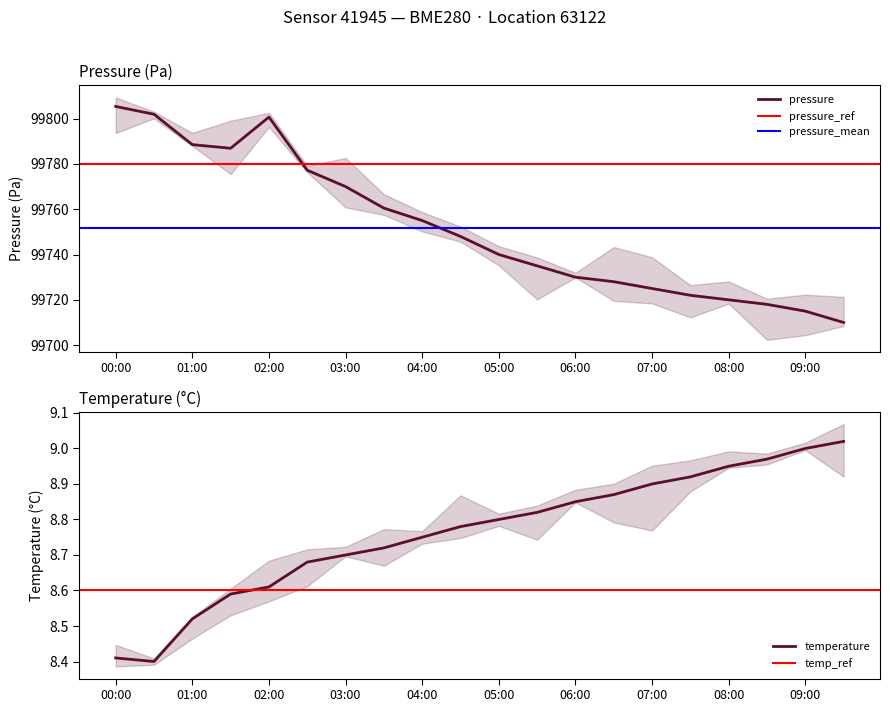

True or false: temperature and pressure cross at least once.

False